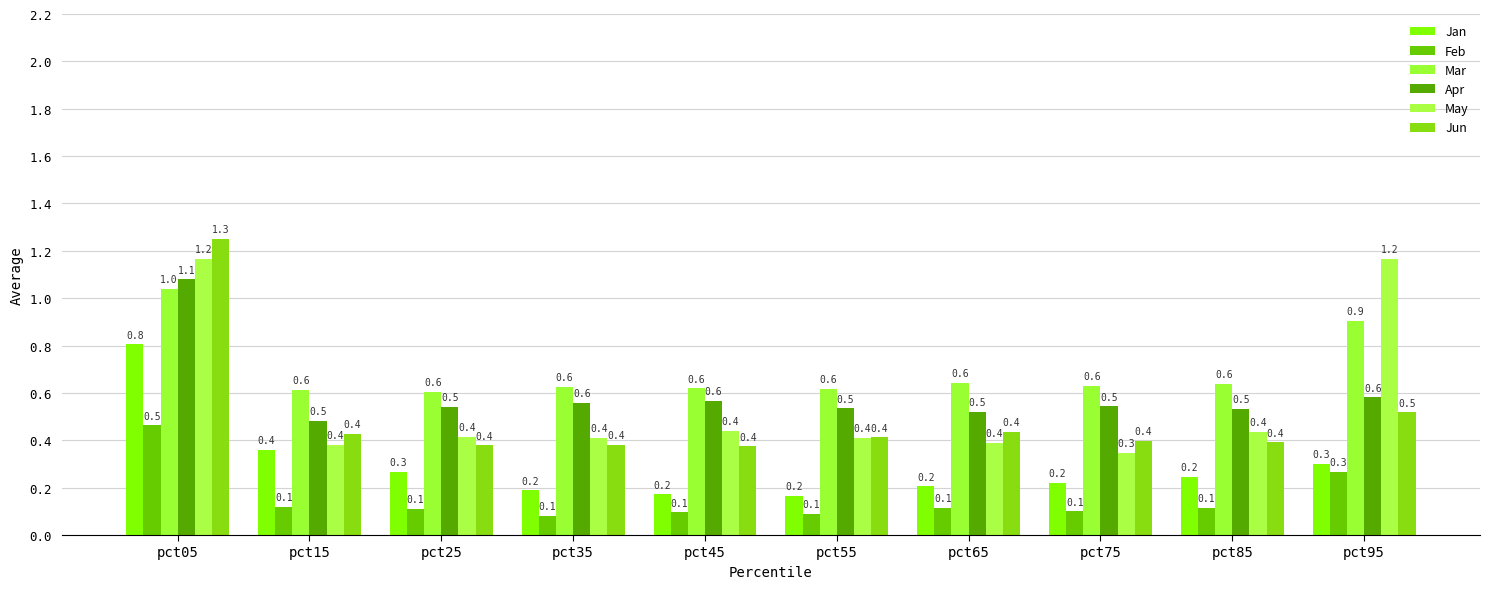

Between pct15 and pct75, which series saw the biggest shift?

Jan